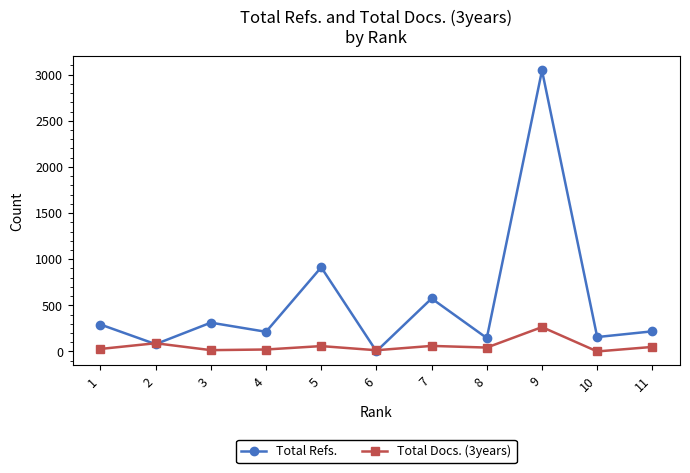

At which category is the sum across all series the highest?

9